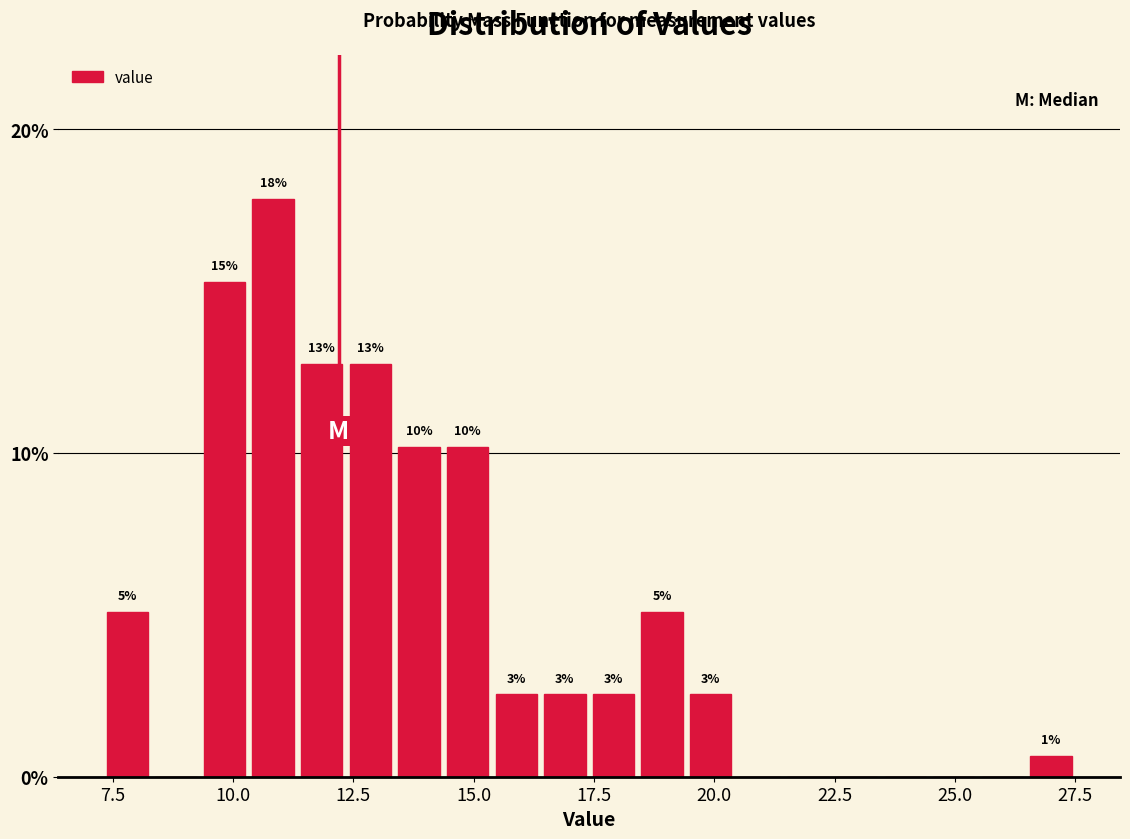

Read against the x-axis, roughly where is the centre of the tallest bar?

11.0